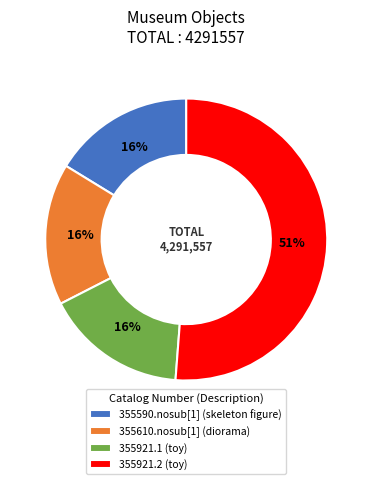

To the nearest percent, what is the difference between the 355921.2 (toy) and 355610.nosub[1] (diorama) slice percentages?

35%